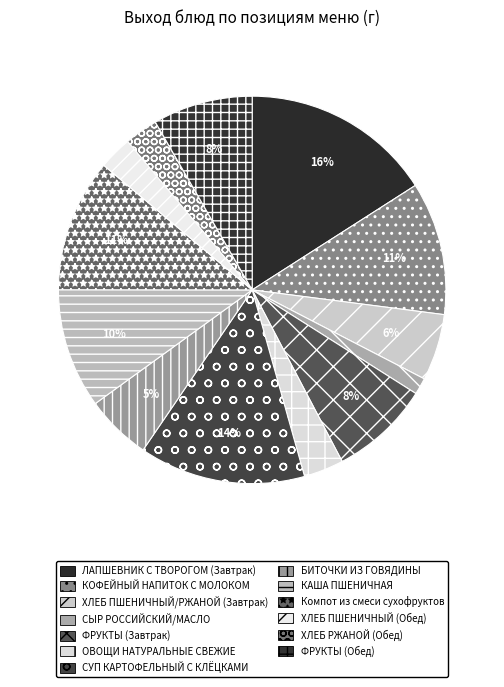

Is there a majority slice in this chart?

No